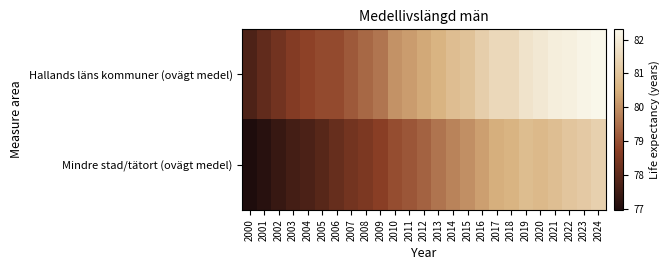

What is the total value across all series at 2024?

163.6